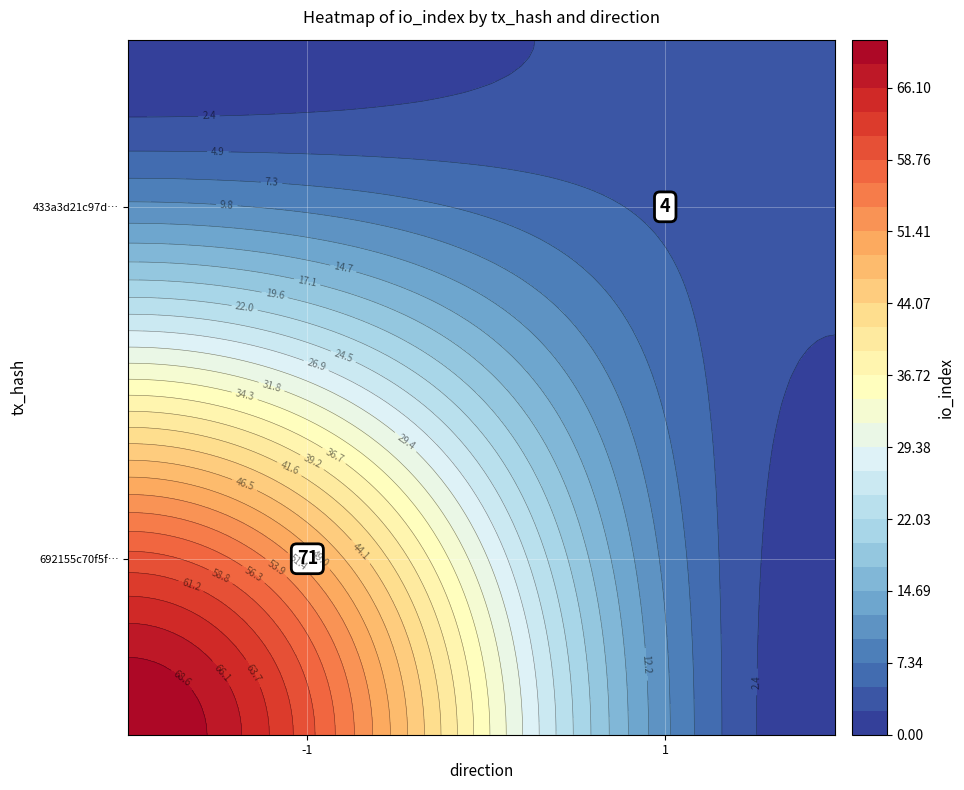

The value of 433a3d21c97d611c121f830dbba770ba1f37681 at io_index is 7. True or false?

False